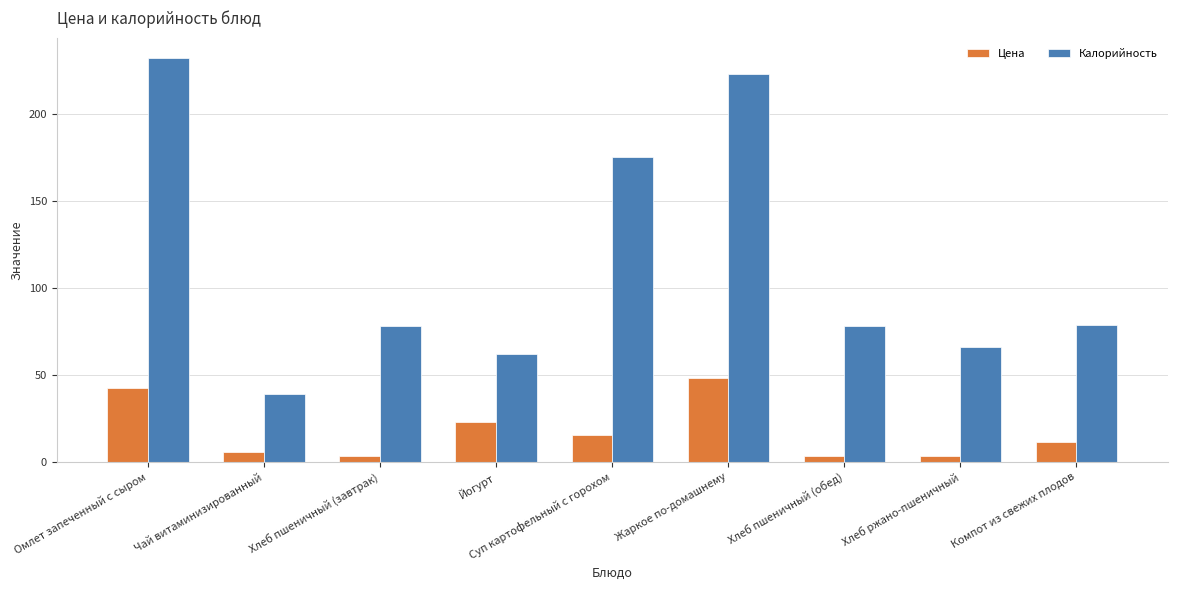

At which label does Цена reach its peak?

Жаркое по-домашнему